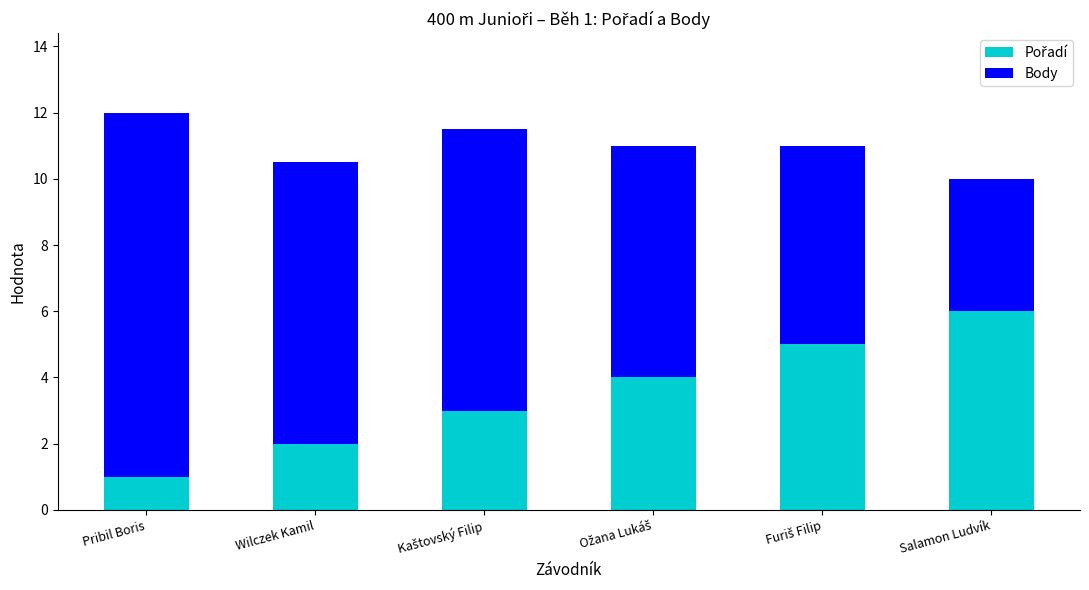

Count the number of data series in this chart.

2